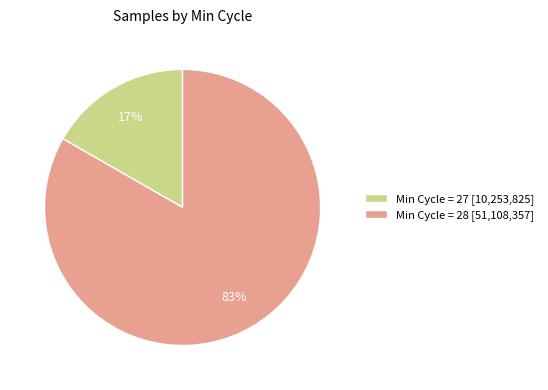

True or false: Min Cycle = 27 [10,253,825] accounts for 17% of the total.

True